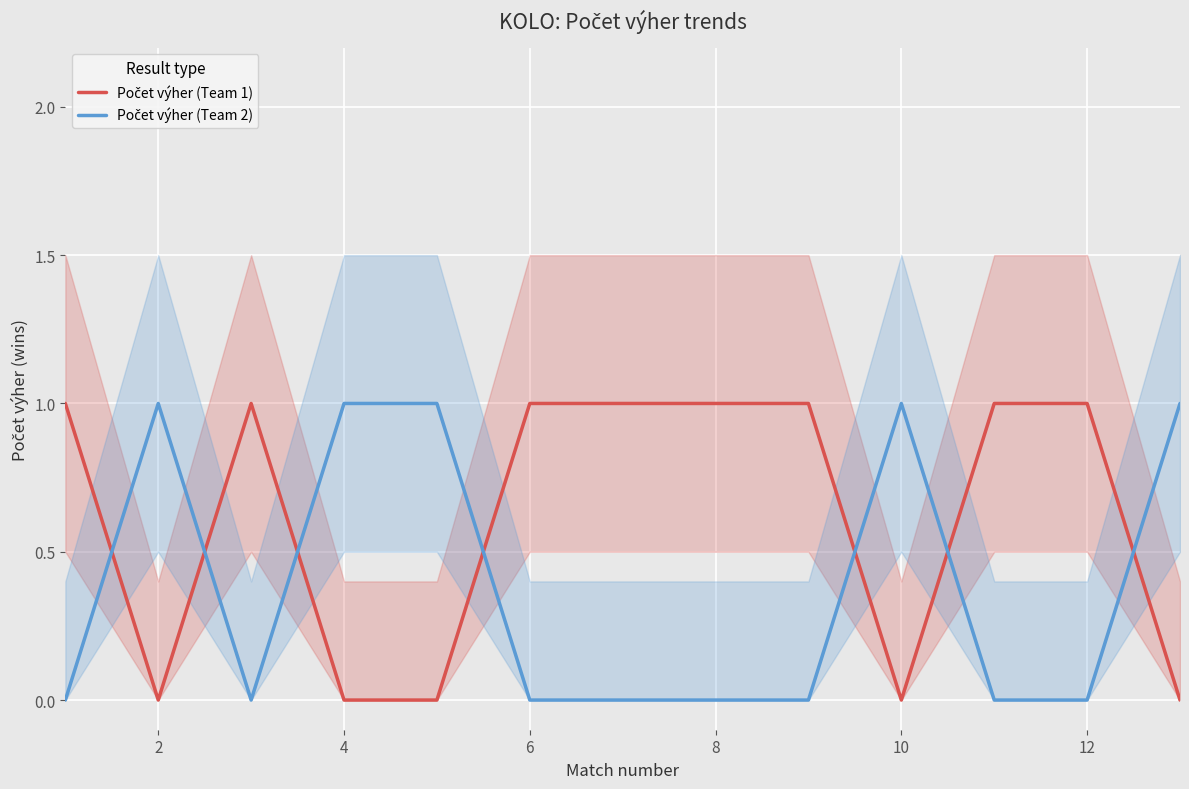

How many interior local peaks does the Počet výher (Team 1) series have?

1